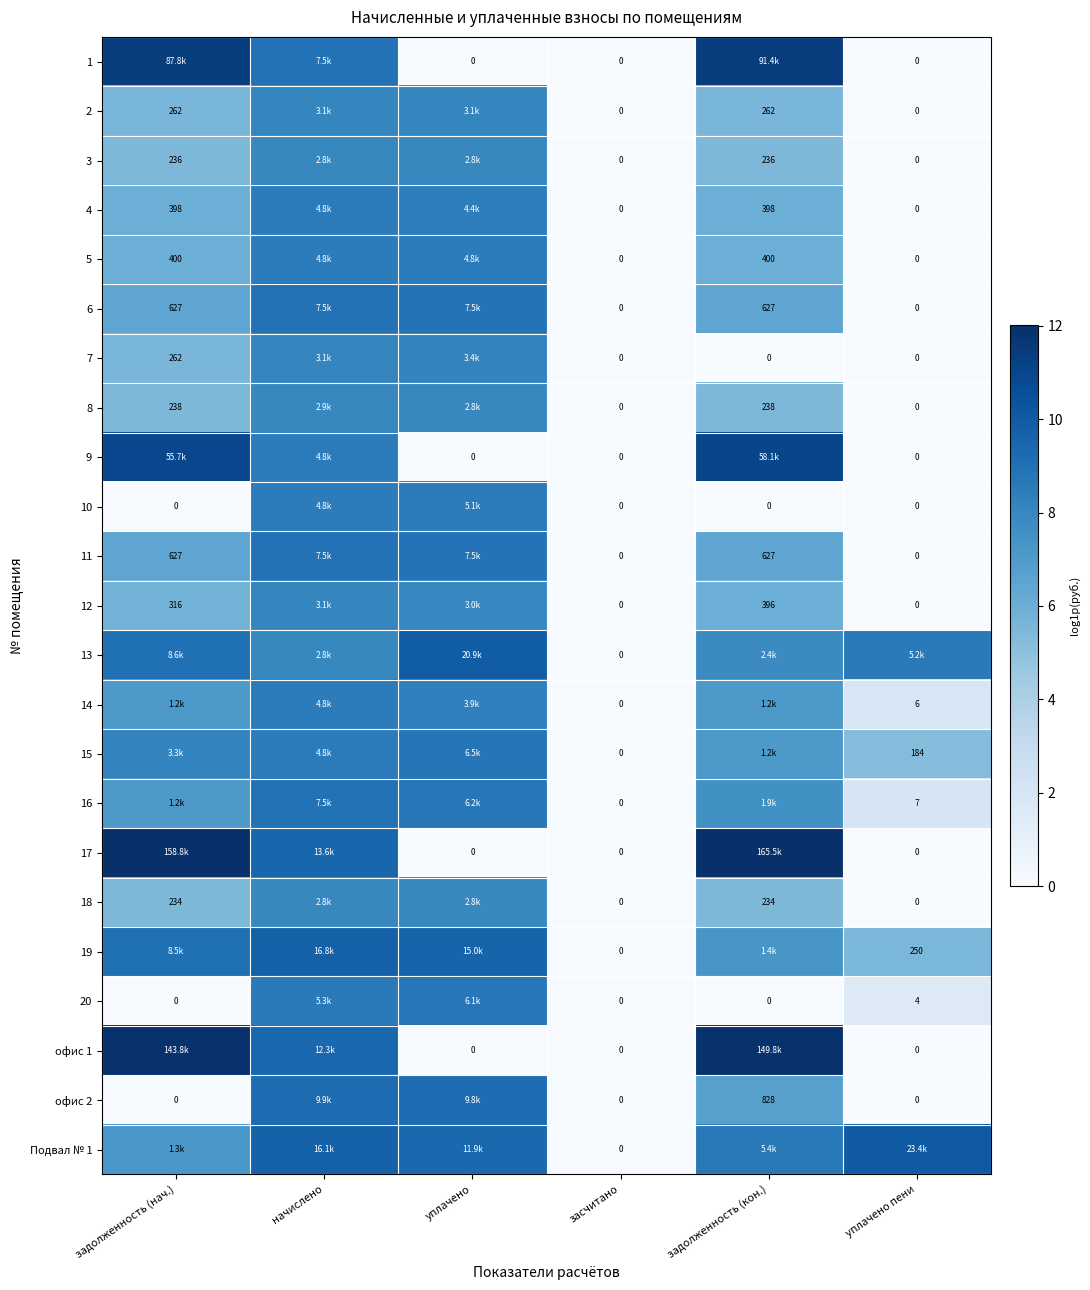

What is the difference between the second highest and minimum values in the 12 series?

8.0